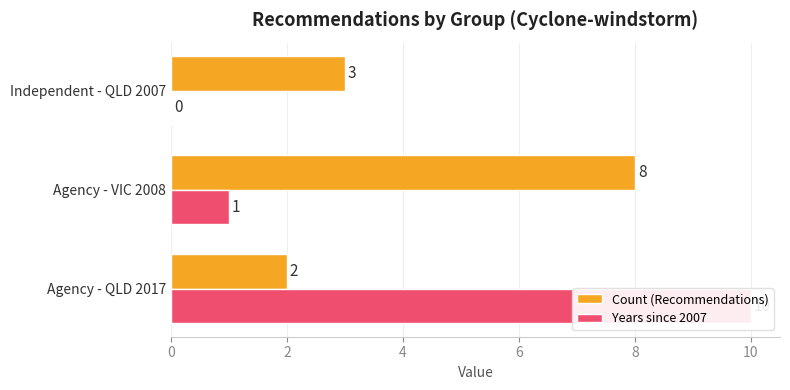

True or false: Years since 2007 has a value of 0 at Agency - VIC 2008.

False